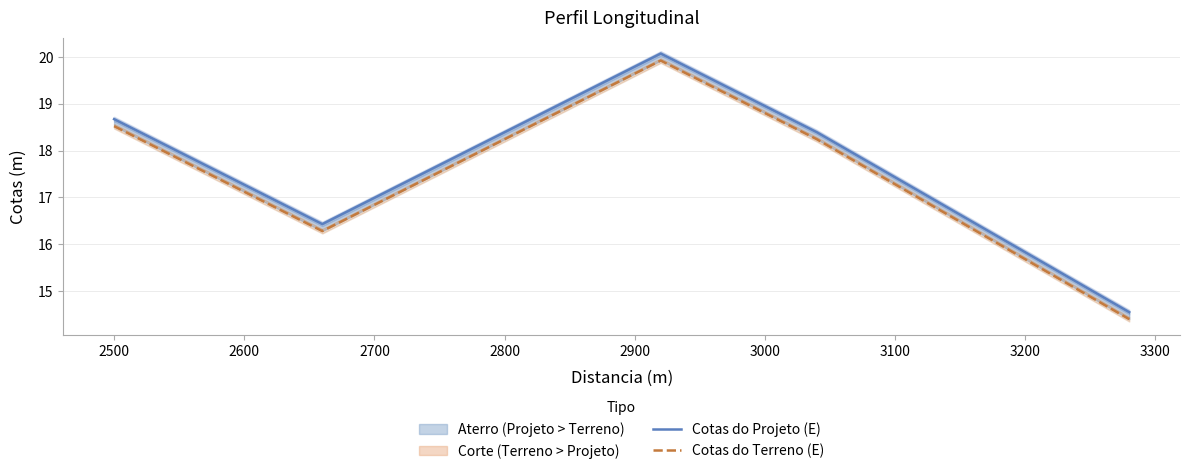

Is it true that Cotas do Projeto (E) equals 31.7 at 29?

False